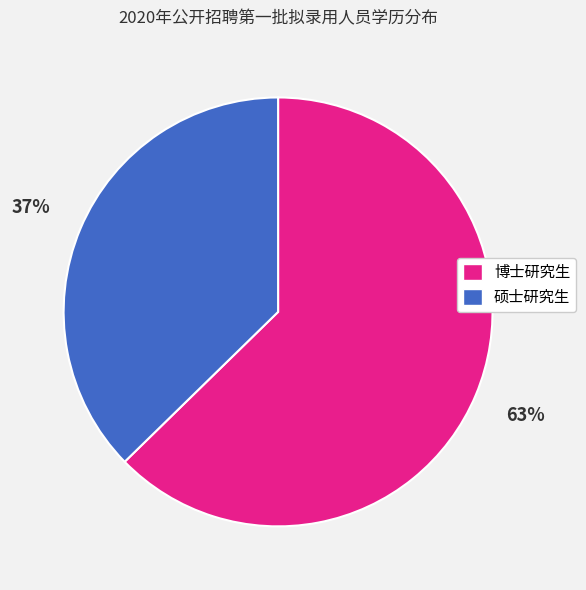

Is it true that 博士研究生 is 74% of the pie?

False